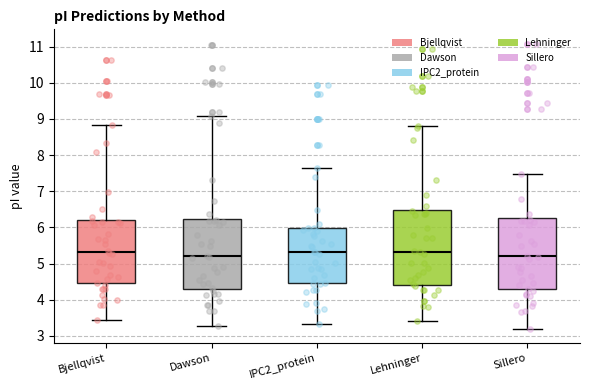

Reading left to right, read every box against the y-axis: the position of its median line, the range the box covers, and the ends of its whiskers. The values are not printed on the chart, so give them approximately, as read against the axis.

Bjellqvist: median 5.3, box 4.5 to 6.2, whiskers 3.4 to 8.8
Dawson: median 5.2, box 4.3 to 6.2, whiskers 3.3 to 9.1
IPC2_protein: median 5.3, box 4.5 to 6.0, whiskers 3.3 to 7.6
Lehninger: median 5.3, box 4.4 to 6.5, whiskers 3.4 to 8.8
Sillero: median 5.2, box 4.3 to 6.3, whiskers 3.2 to 7.5